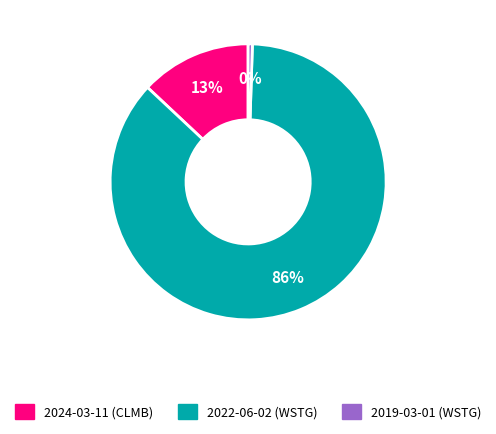

How many slices are in this pie chart?

3